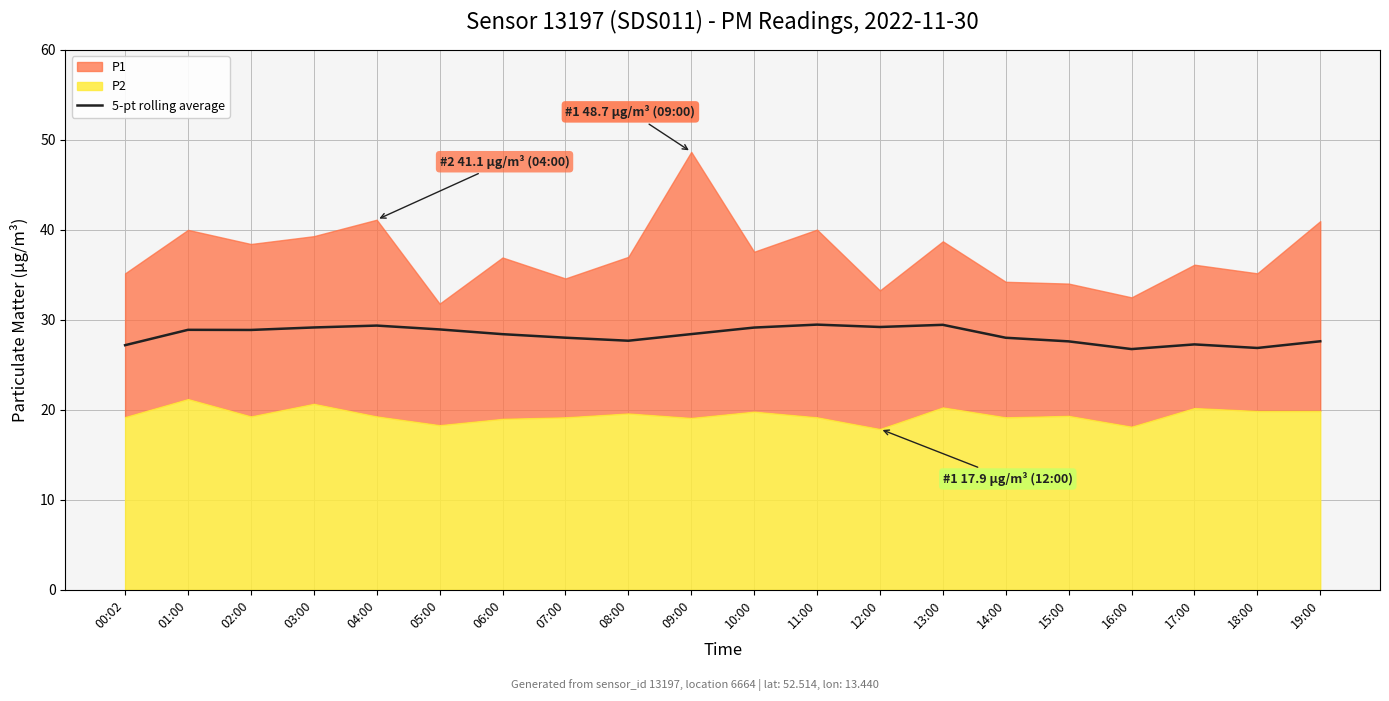

The value of 5-pt rolling average at 13:00 is 47.3. True or false?

False